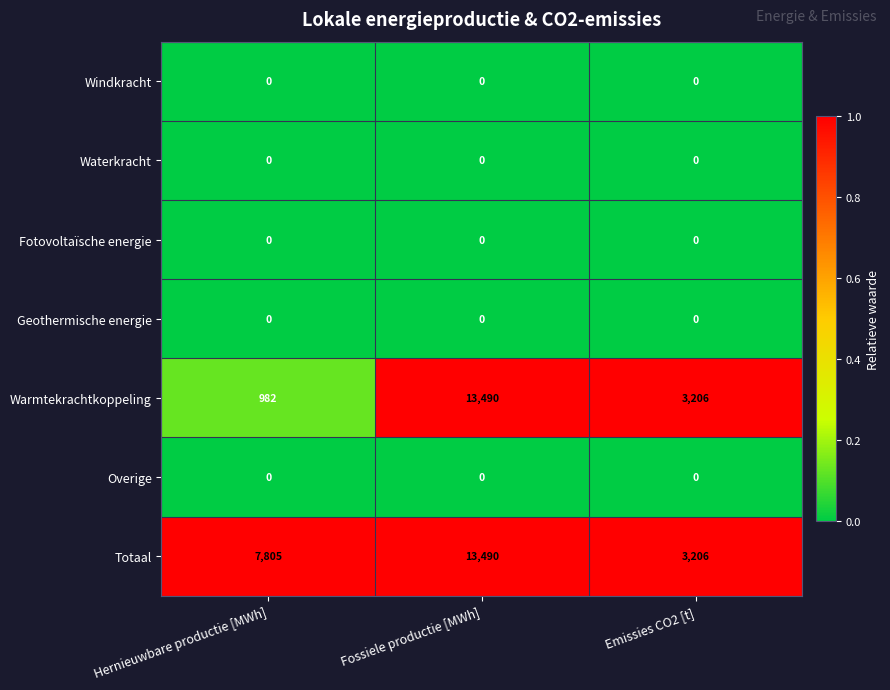

True or false: Totaal has a value of 20325 at Fossiele productie [MWh].

False